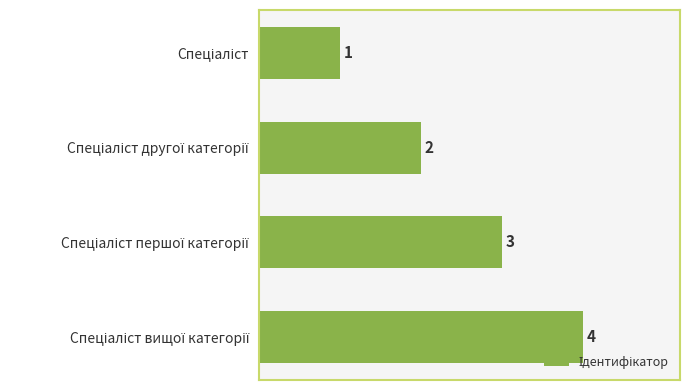

What is the maximum value shown in the chart?

4